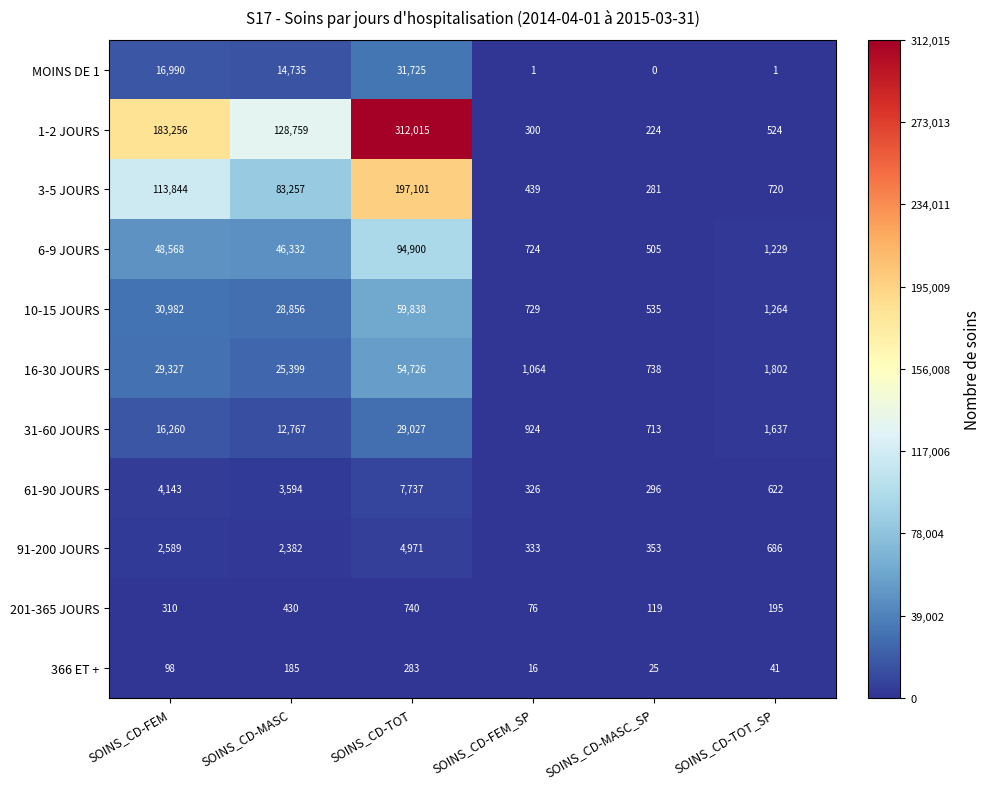

Rank the categories by 16-30 JOURS value from lowest to highest.

SOINS_CD-MASC_SP, SOINS_CD-FEM_SP, SOINS_CD-TOT_SP, SOINS_CD-MASC, SOINS_CD-FEM, SOINS_CD-TOT